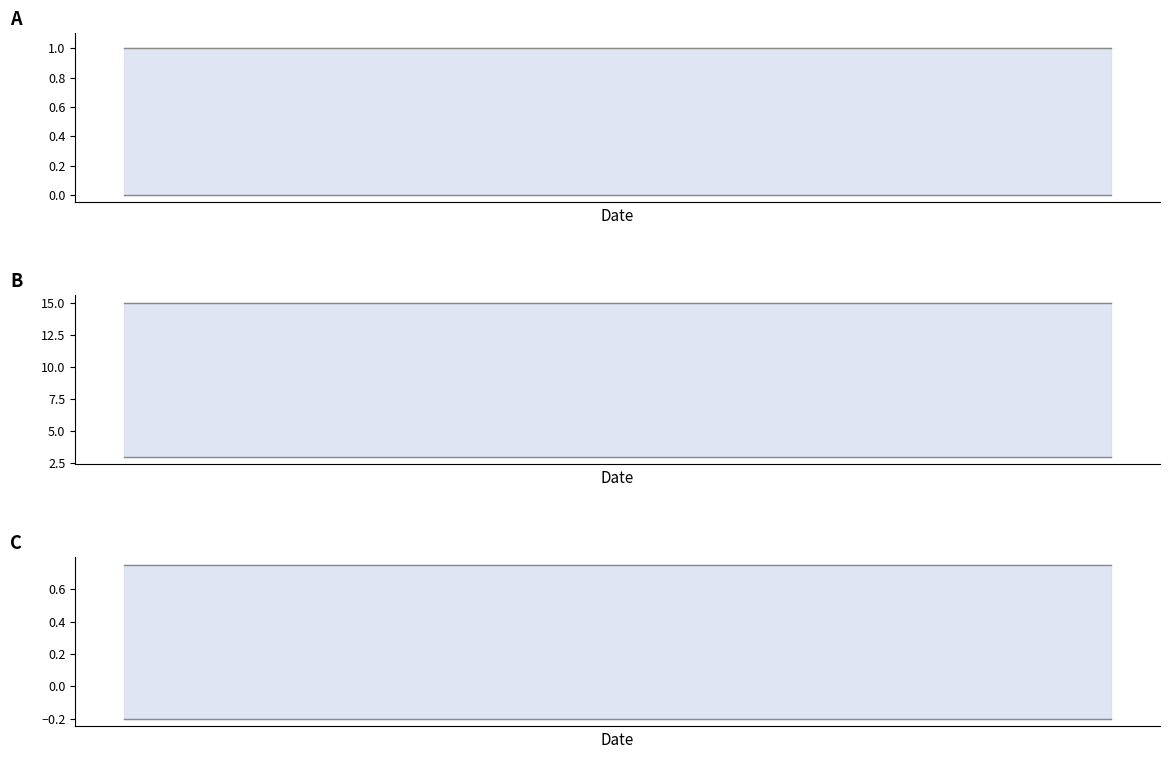

Reading right to left, extract all data points from this chart.

上限A: 1.0	1.0	1.0	1.0	1.0	1.0	1.0	1.0	1.0	1.0	1.0	1.0	1.0	1.0	1.0	1.0	1.0	1.0	1.0	1.0
下限A: 0.0	0.0	0.0	0.0	0.0	0.0	0.0	0.0	0.0	0.0	0.0	0.0	0.0	0.0	0.0	0.0	0.0	0.0	0.0	0.0
上限B: 15.0	15.0	15.0	15.0	15.0	15.0	15.0	15.0	15.0	15.0	15.0	15.0	15.0	15.0	15.0	15.0	15.0	15.0	15.0	15.0
下限B: 3.0	3.0	3.0	3.0	3.0	3.0	3.0	3.0	3.0	3.0	3.0	3.0	3.0	3.0	3.0	3.0	3.0	3.0	3.0	3.0
上限C: 0.8	0.8	0.8	0.8	0.8	0.8	0.8	0.8	0.8	0.8	0.8	0.8	0.8	0.8	0.8	0.8	0.8	0.8	0.8	0.8
下限C: -0.2	-0.2	-0.2	-0.2	-0.2	-0.2	-0.2	-0.2	-0.2	-0.2	-0.2	-0.2	-0.2	-0.2	-0.2	-0.2	-0.2	-0.2	-0.2	-0.2